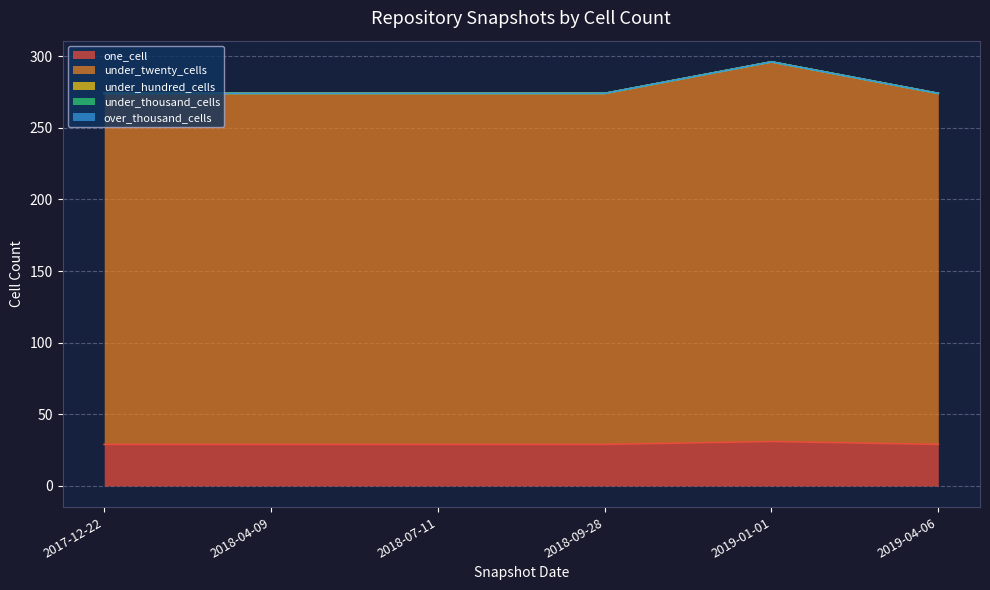

The value of under_twenty_cells at 2018-09-28 is 245. True or false?

True